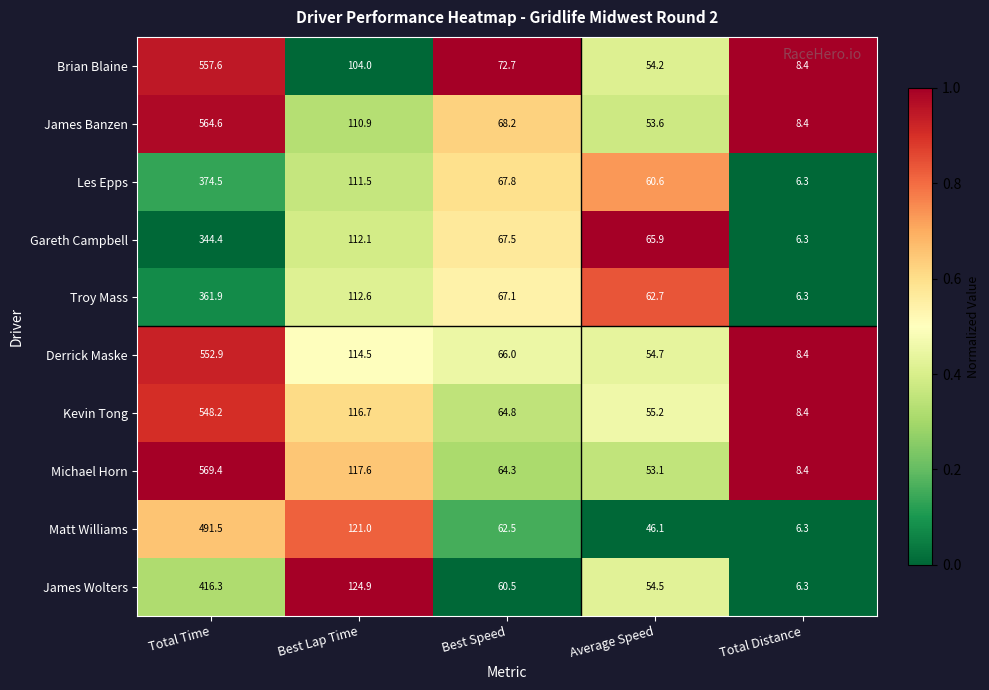

What is the smallest value displayed?

6.3